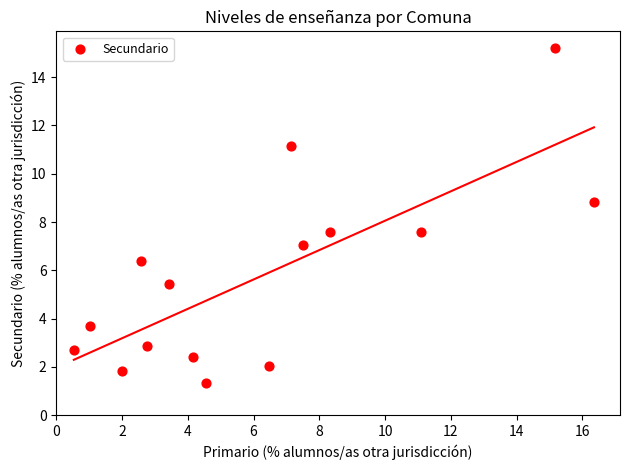

What is the range of X values (max minus min)?

15.8